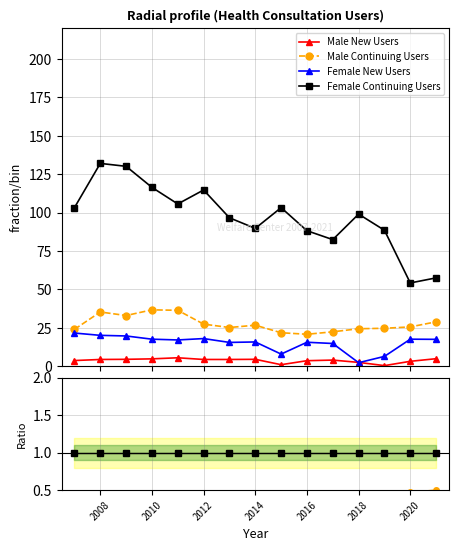

True or false: Female Continuing Users and Female New Users cross at least once.

False